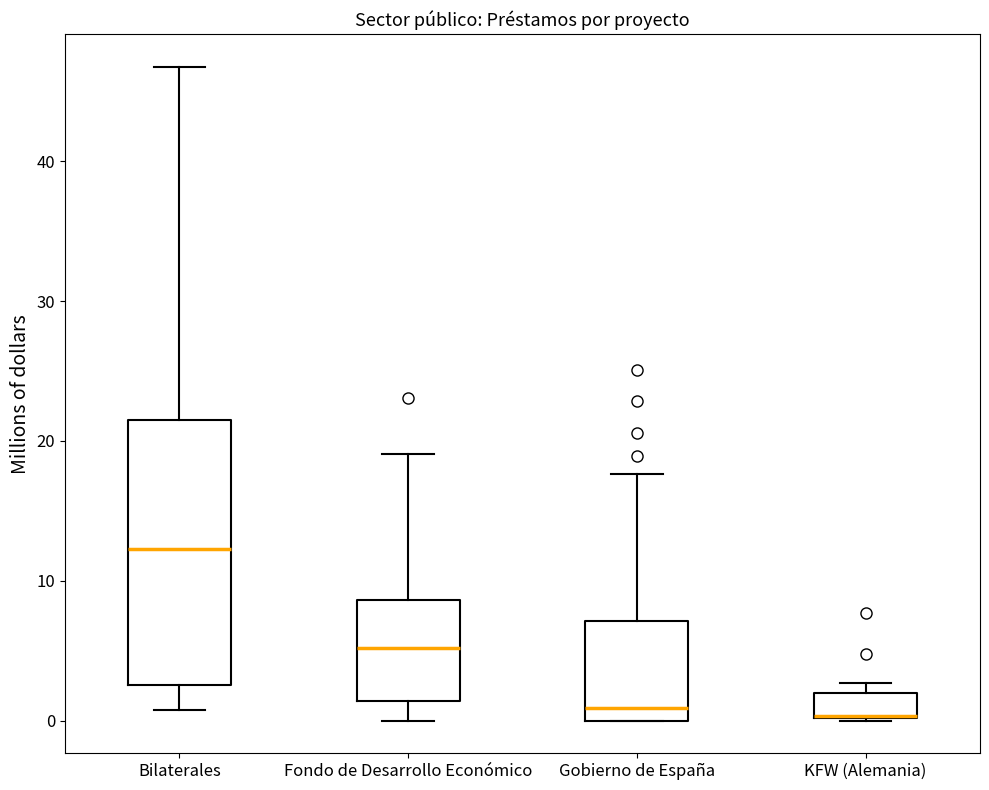

Reading left to right, transcribe this box plot: for each box, give where its median line is, the range the box spans, and where its two whiskers end, as read against the y-axis. The values are not printed on the chart, so give them approximately, as read against the axis.

Bilaterales: median 12, box 3 to 22, whiskers 1 to 47
Fondo de Desarrollo Económico: median 5, box 1 to 9, whiskers 0 to 19
Gobierno de España: median 1, box 0 to 7, whiskers 0 to 18
KFW (Alemania): median 0 (drawn on the box's lower edge), box 0 to 2, whiskers 0 to 3